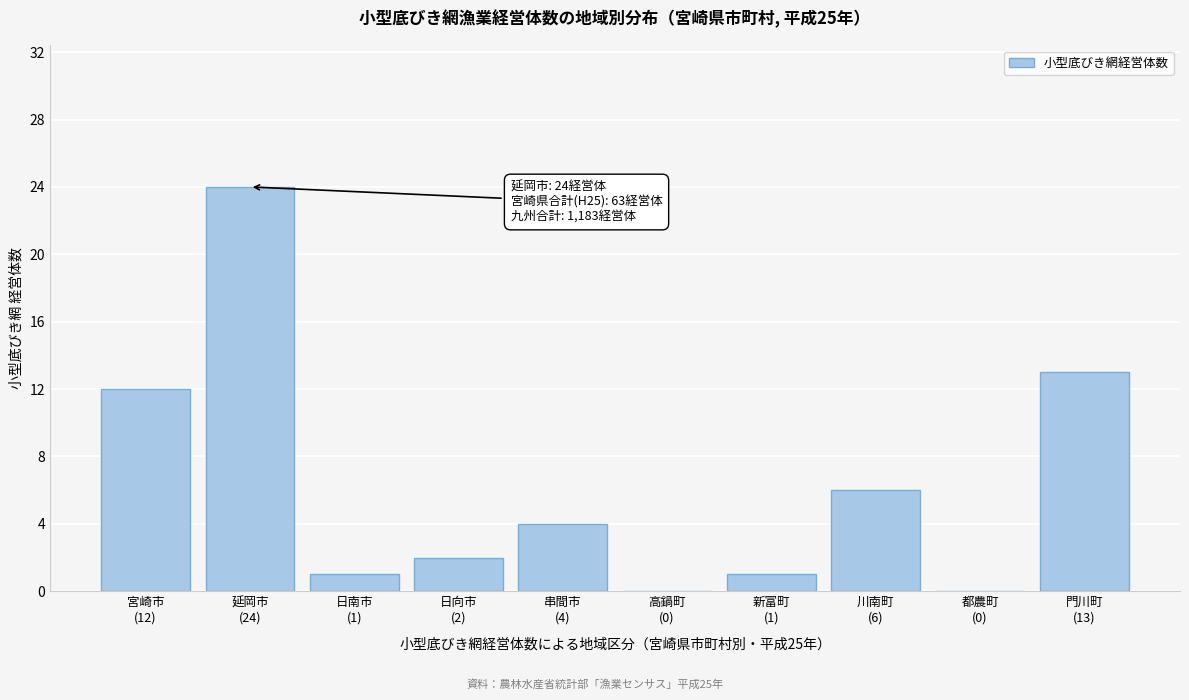

What is the greatest value displayed?

24